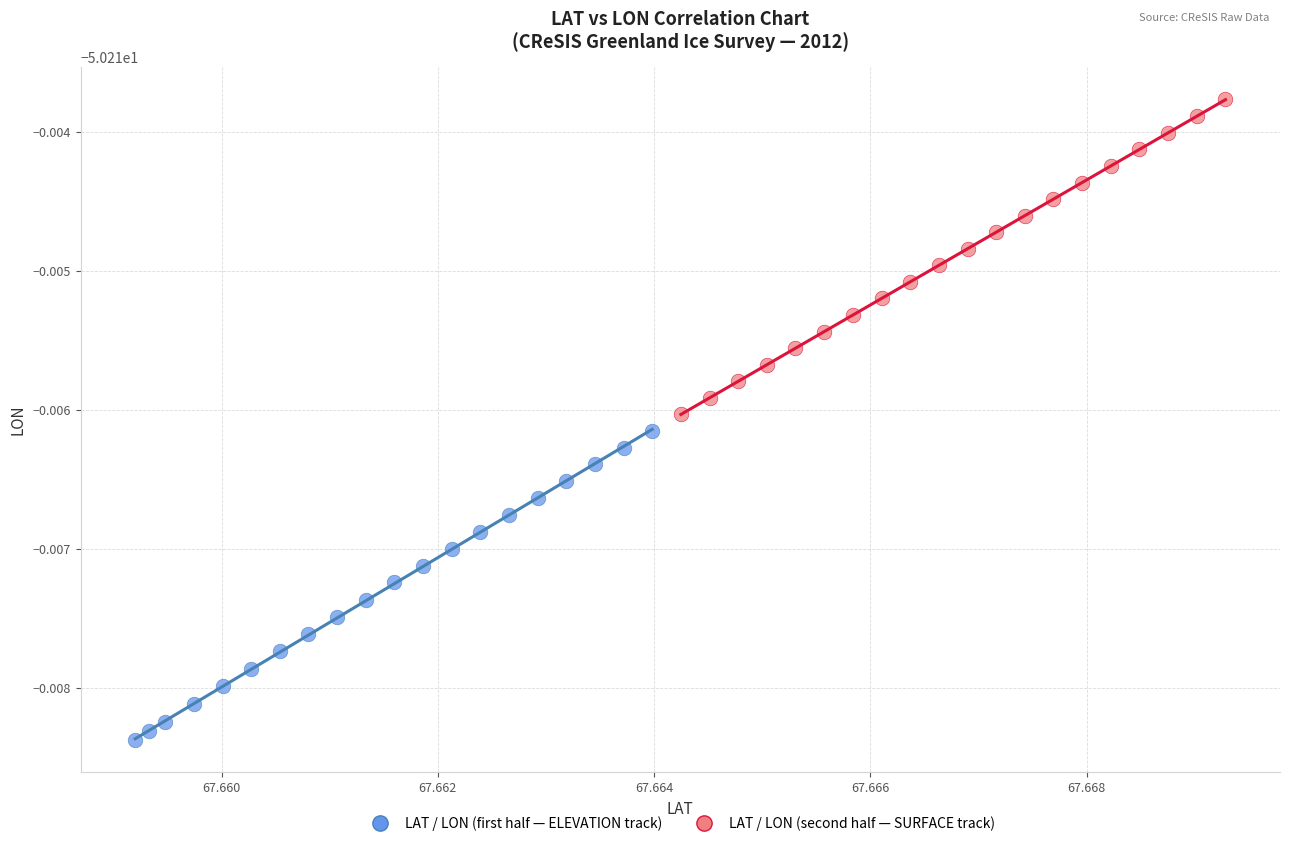

Which series reaches the maximum Y coordinate?

LAT / LON (second half — SURFACE track)